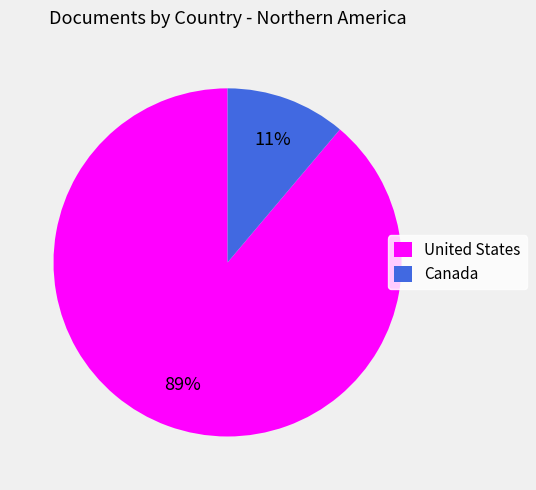

Does United States account for over 50% of the chart?

Yes